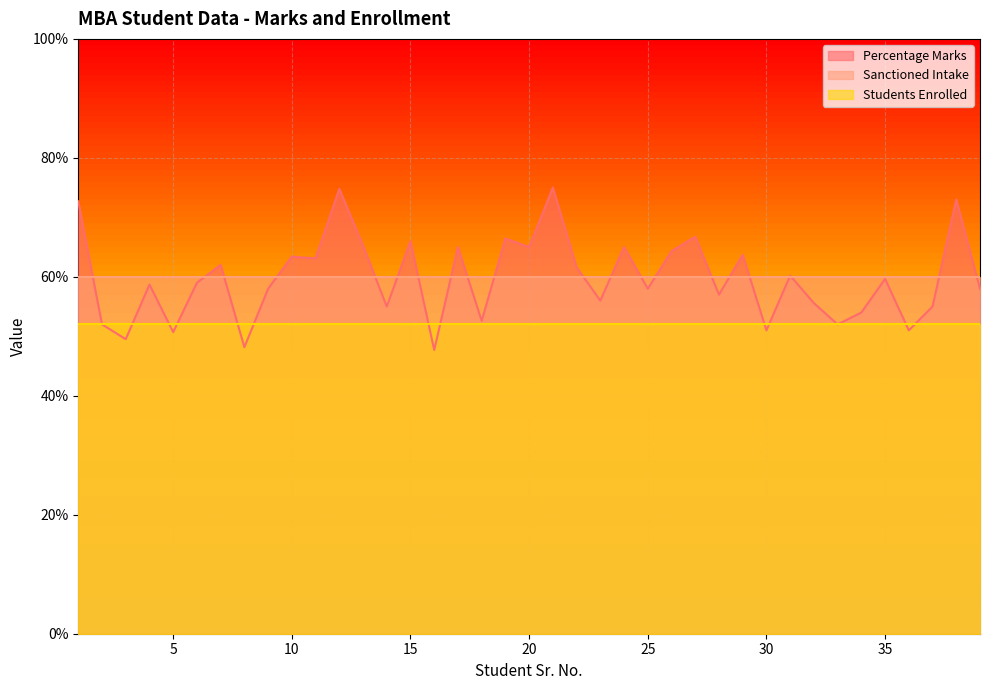

Which has a higher value, 7 or 35?

7